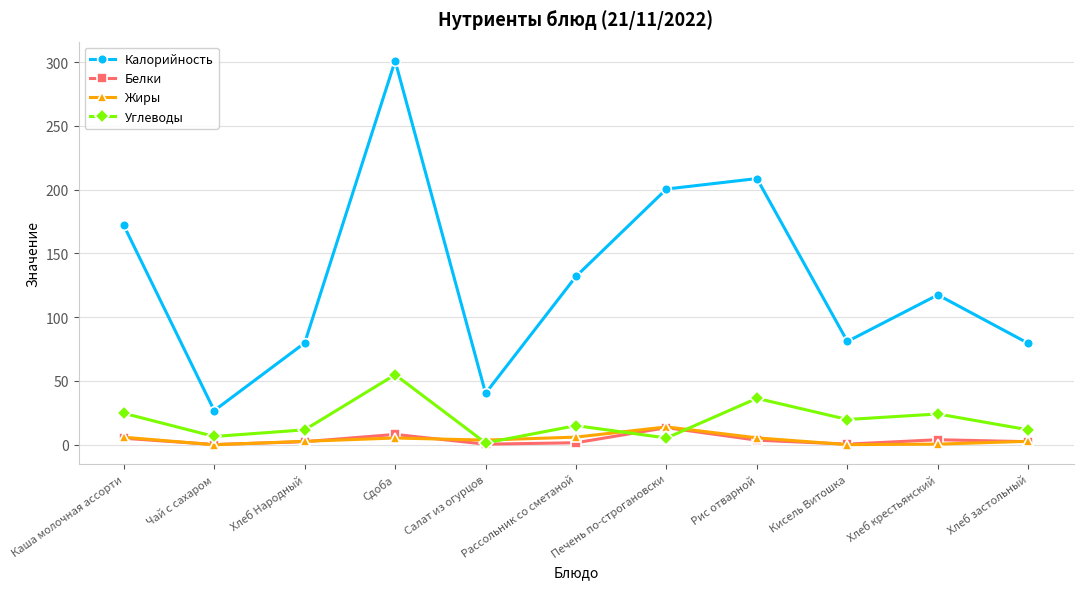

Is it true that Углеводы equals 11.7 at Хлеб застольный?

True